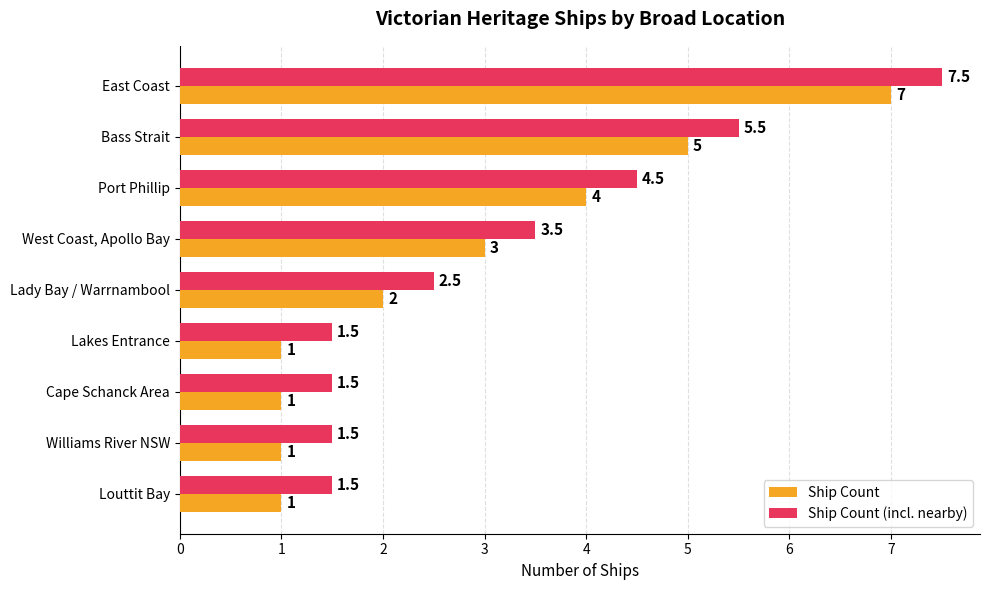

At which category is the sum across all series the highest?

East Coast